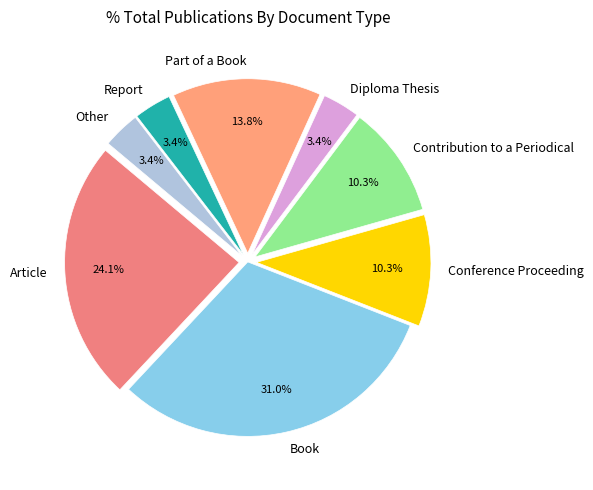

What is the largest slice in the pie chart?

Book